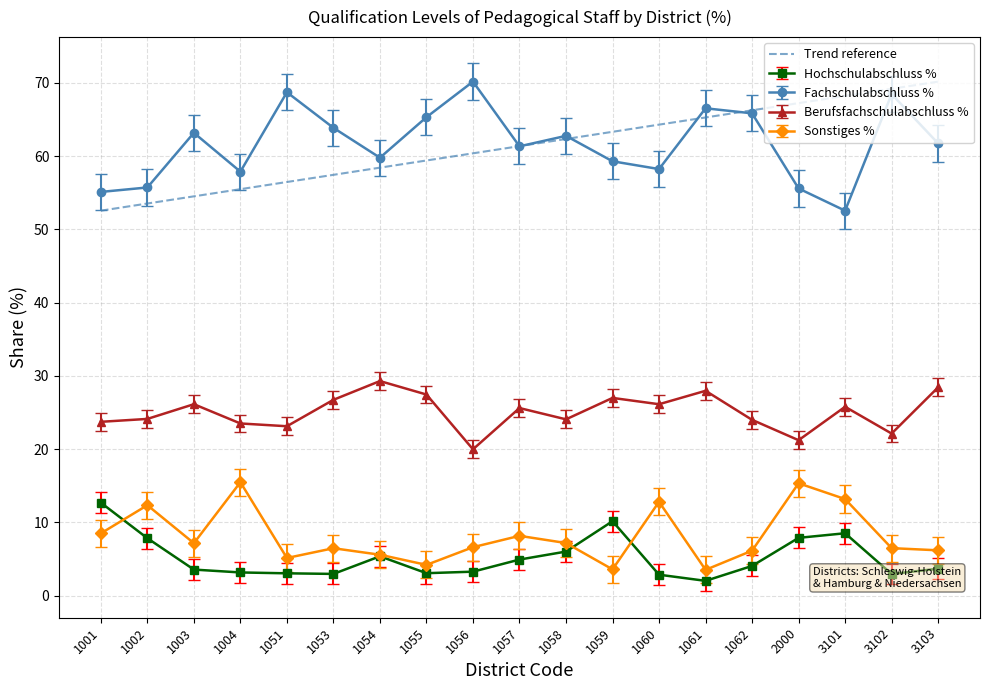

True or false: Fachschulabschluss % and Berufsfachschulabschluss % intersect in this chart.

False